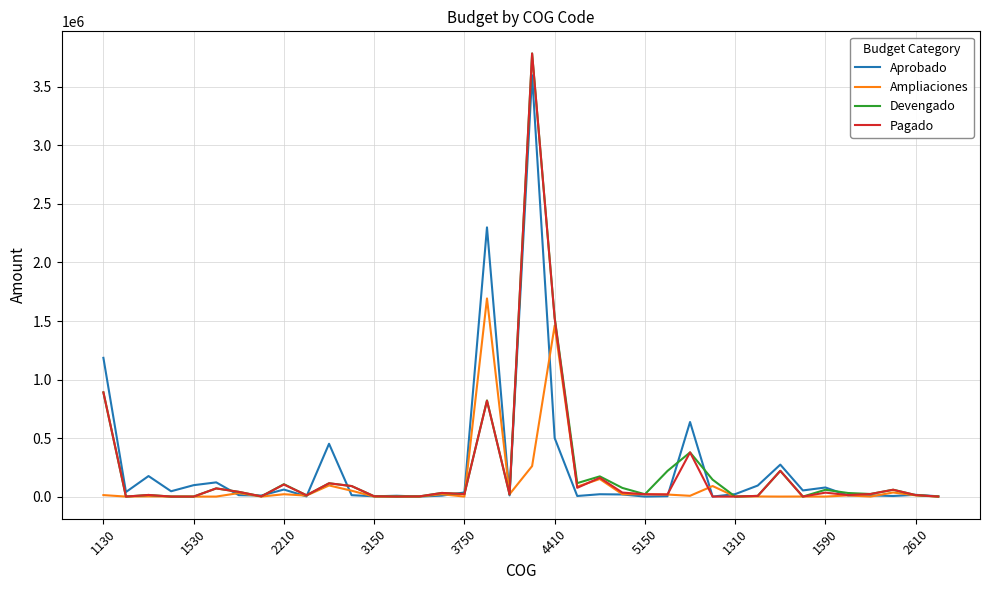

What is the highest value of the Devengado series?

3785550.0